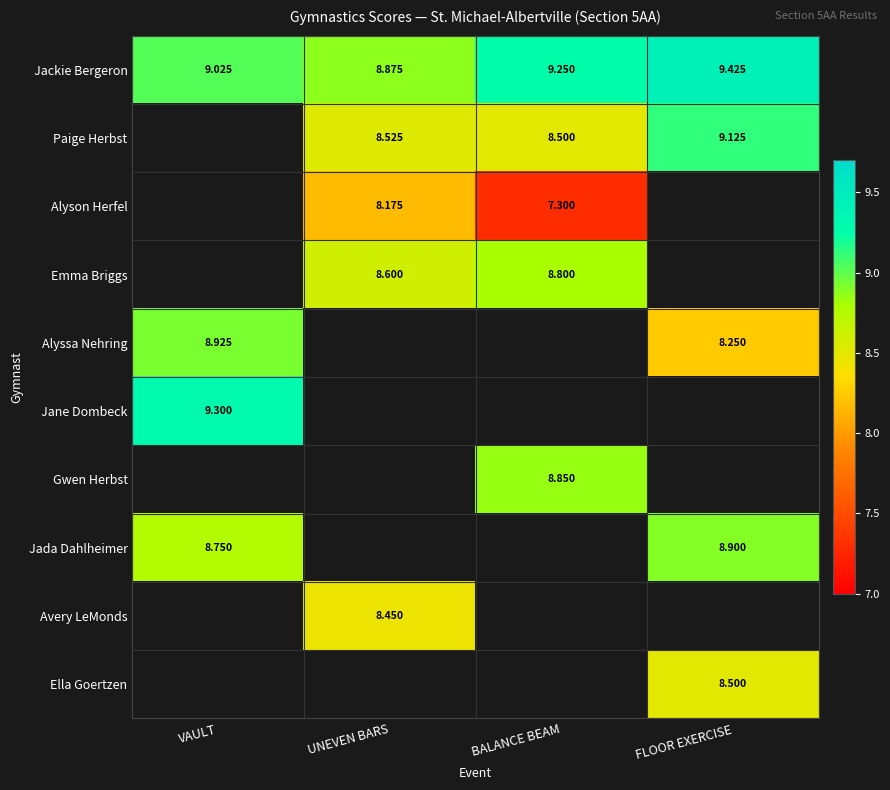

The Emma Briggs series shows 8.6 at UNEVEN BARS. True or false?

True